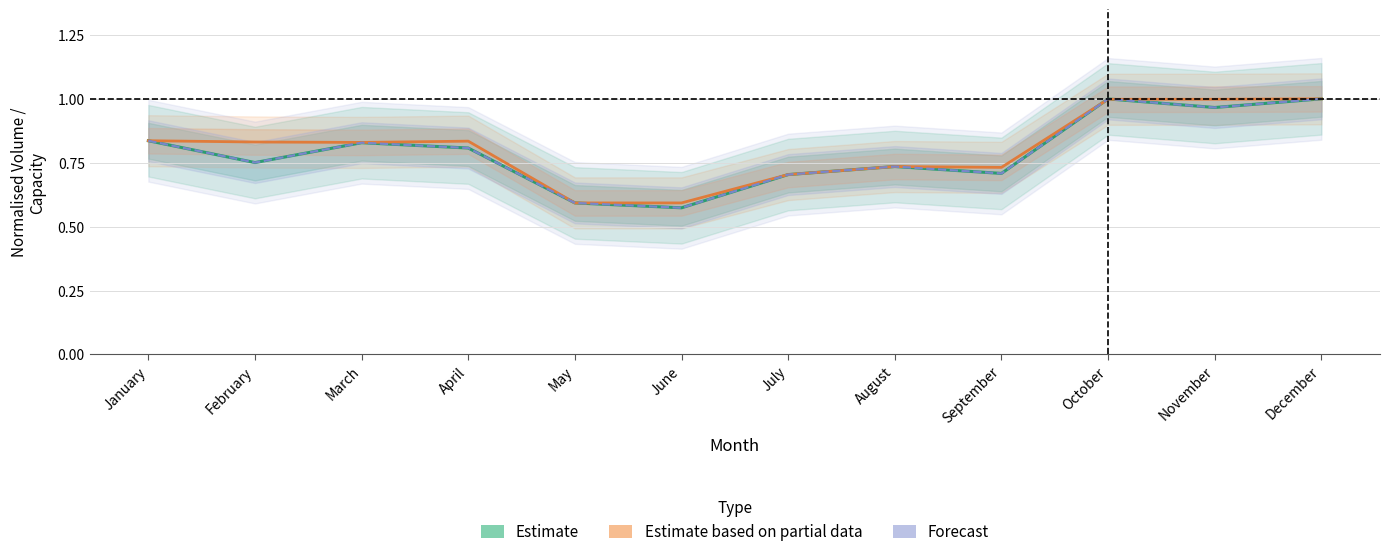

Rank the series by their maximum value, from highest to lowest.

Estimate, Estimate based on partial data, Forecast